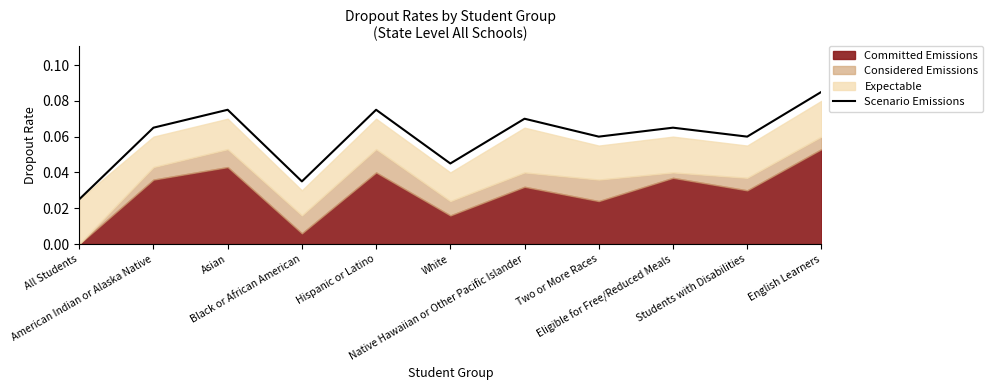

Between Asian and Native Hawaiian or Other Pacific Islander, which is larger?

Asian